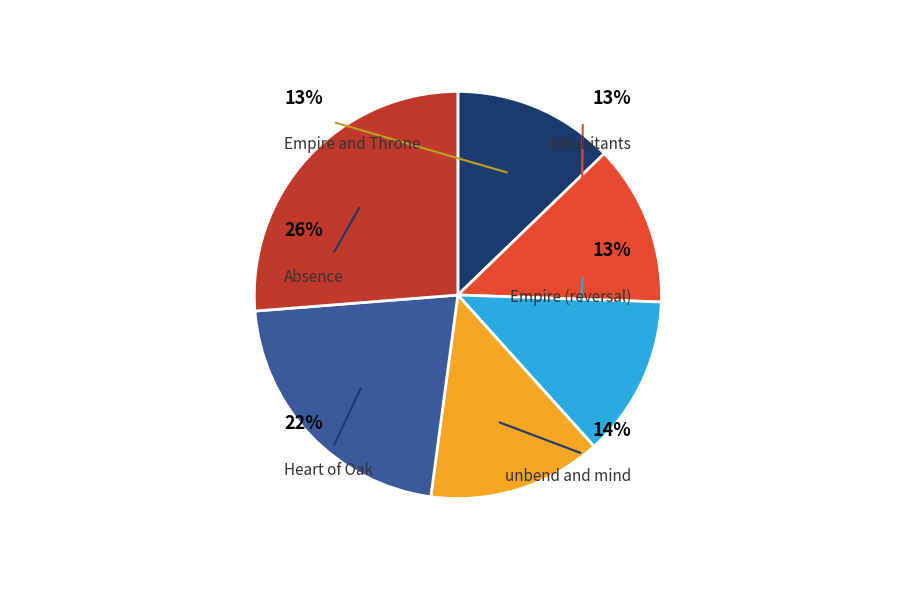

Rank the categories by value from lowest to highest.

Empire and Throne, Inhabitants, Empire (reversal), unbend and mind, Heart of Oak, Absence